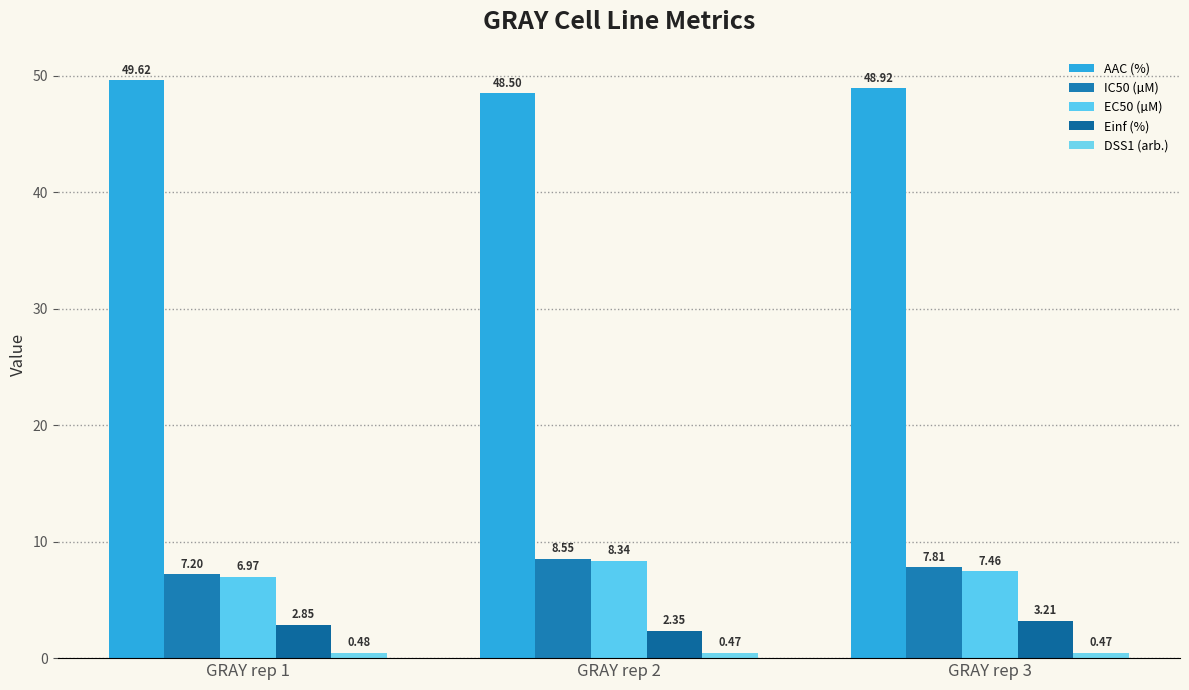

How many bars are there in each group?

5